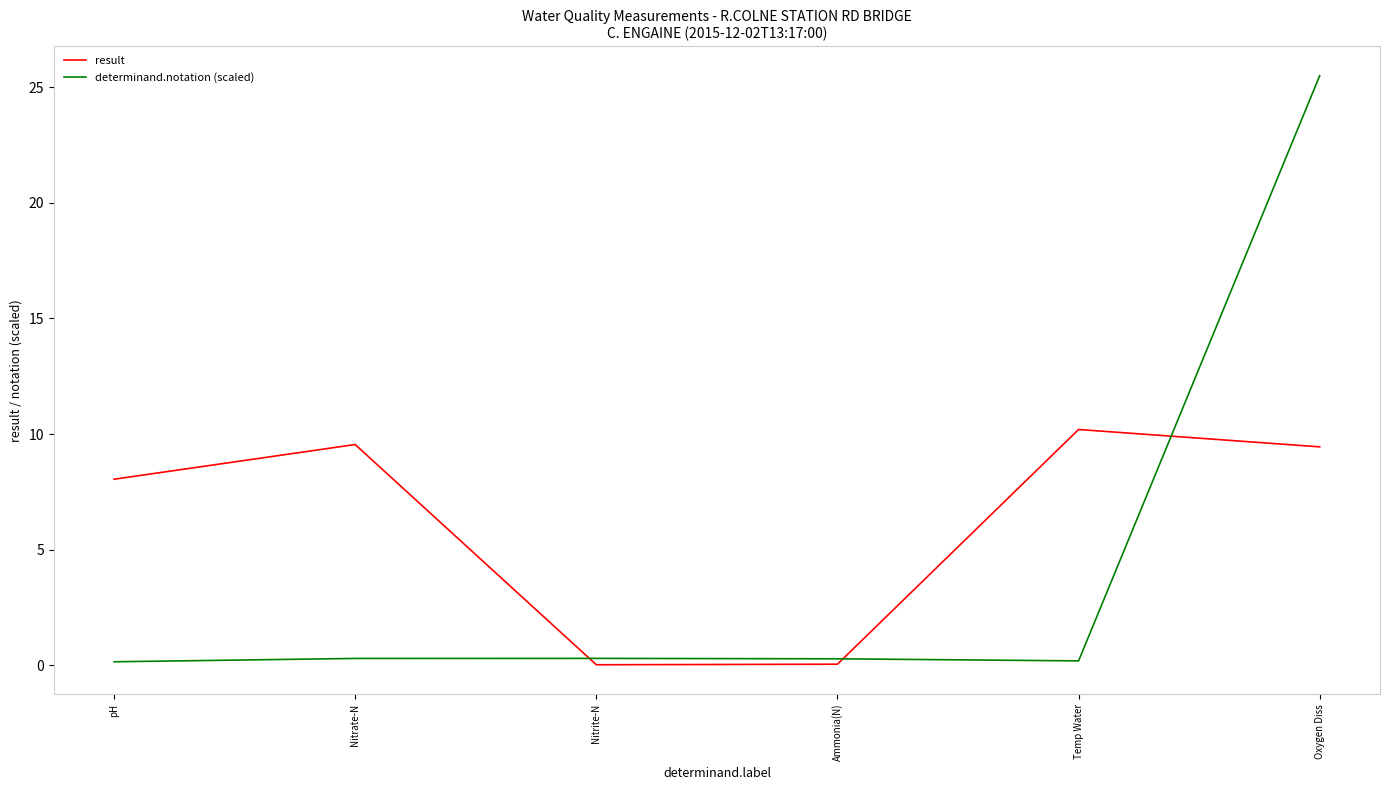

What is the difference between the second highest and second lowest values in the determinand.notation (scaled) series?

0.1